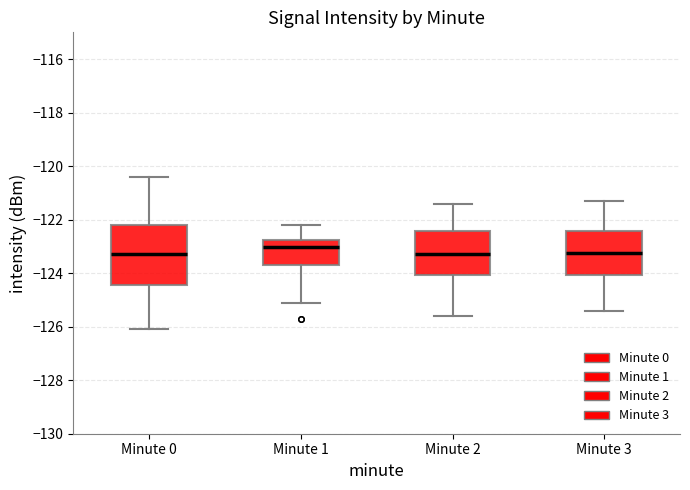

Where is the upper edge of the box for Minute 1 on the y-axis? The values are not printed on the chart, so give them approximately, as read against the axis.

-122.8